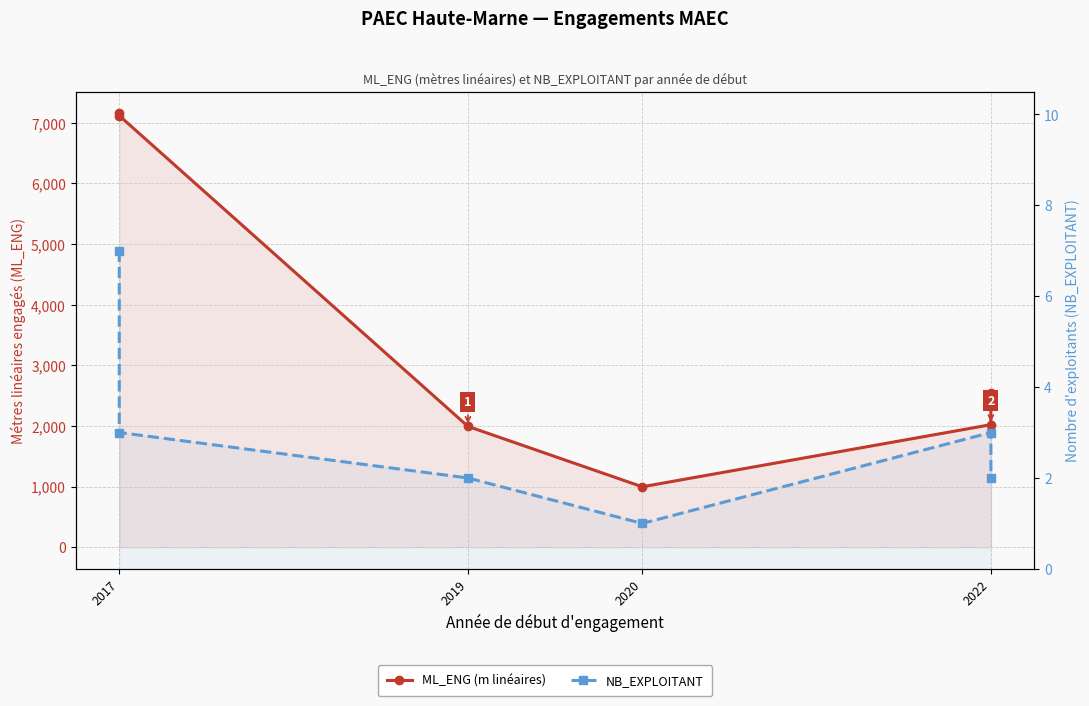

True or false: NB_EXPLOITANT has more than 0 points higher than both neighbors.

True